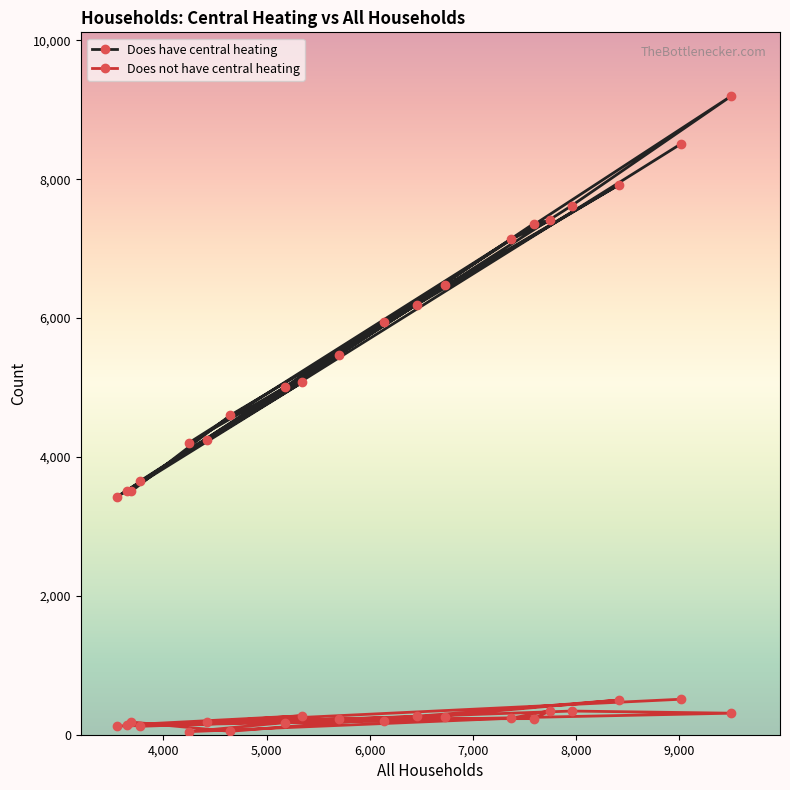

What is the value of the Does have central heating point at the 12th from the left?

6195